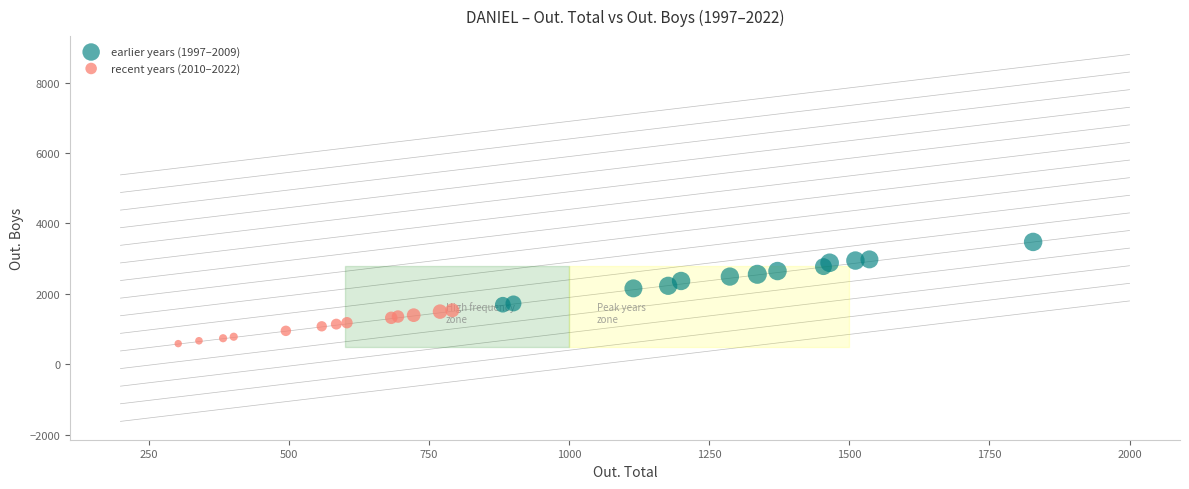

Which series reaches the minimum Y coordinate?

recent years (2010–2022)